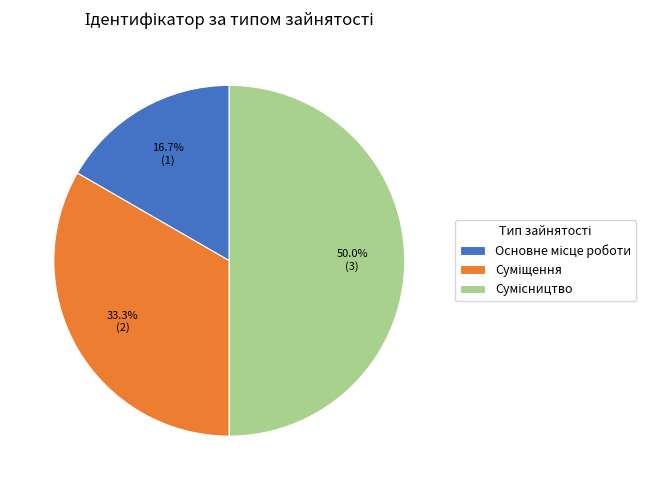

Is it true that Суміщення is 33% of the pie?

True